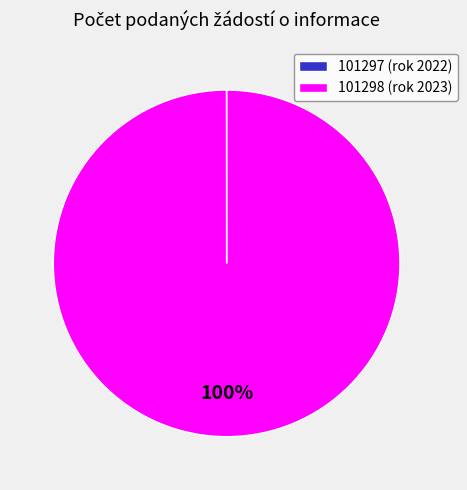

To the nearest percent, what is the difference between the largest and smallest slice percentages?

100%